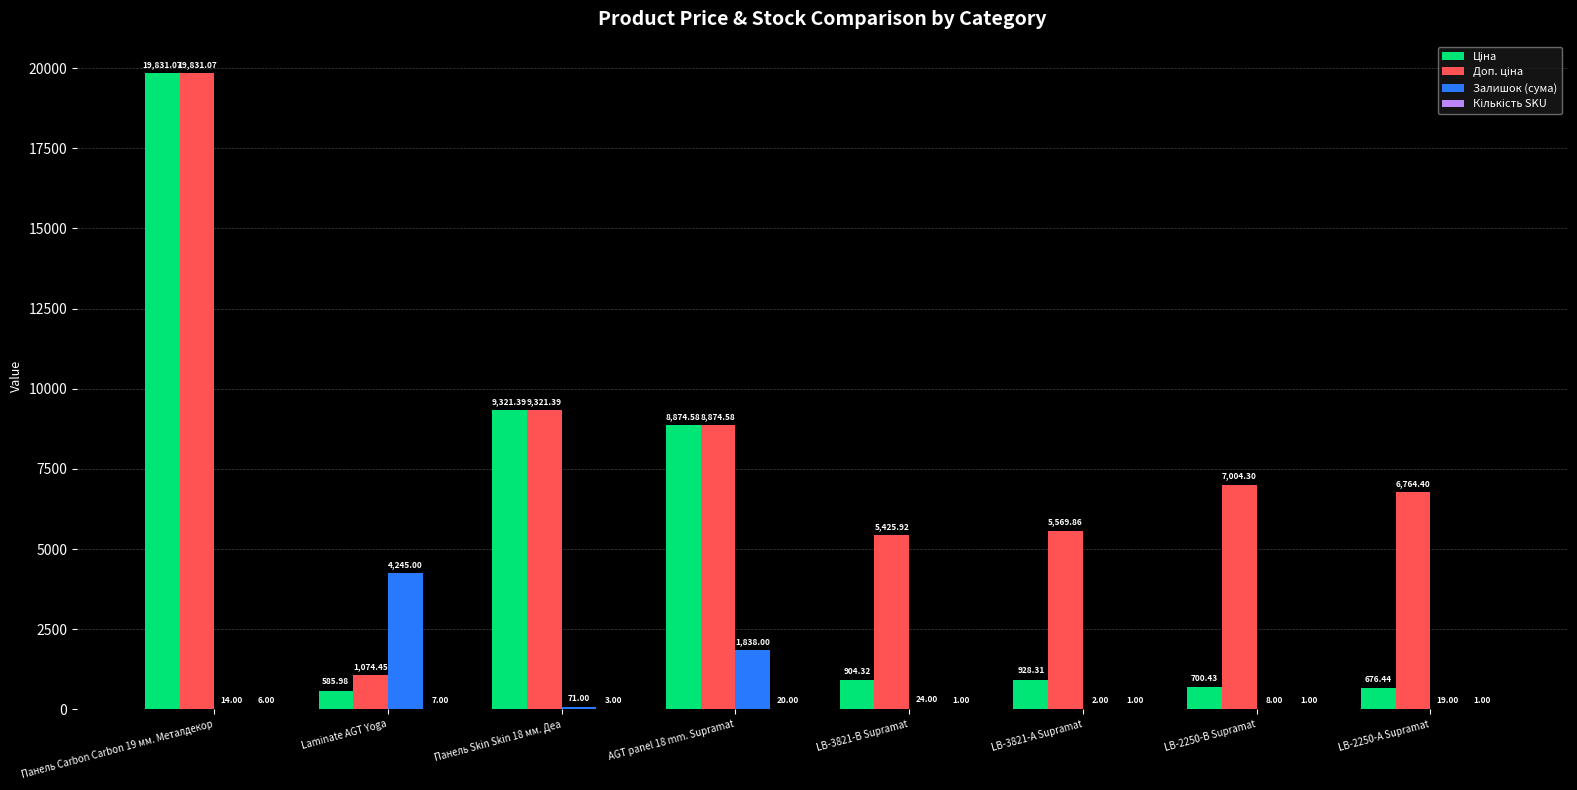

What is the total value across all series at LB-2250-А Supramat?

7460.8